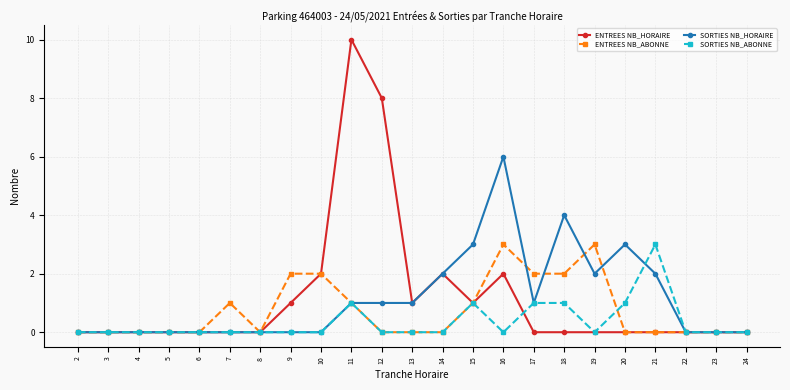

At which label does SORTIES NB_ABONNE reach its peak?

21